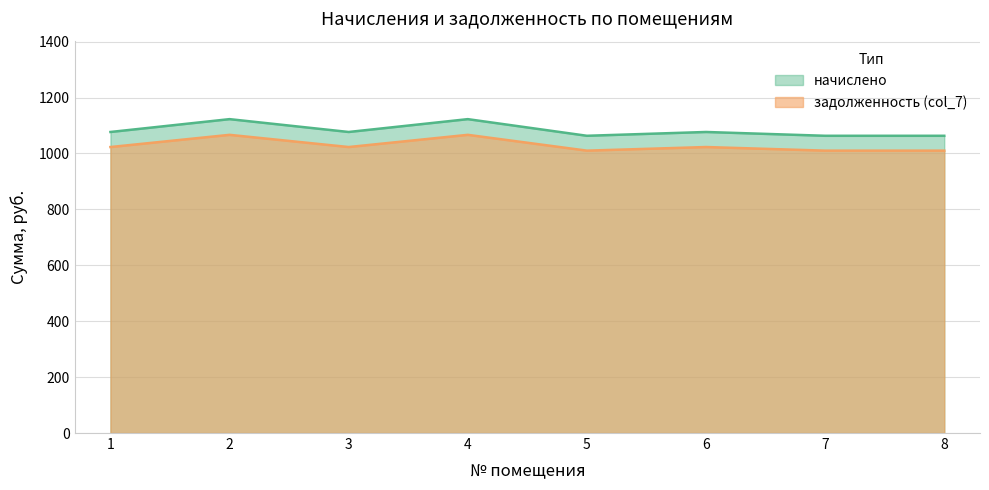

Which series has the widest spread of values?

начислено